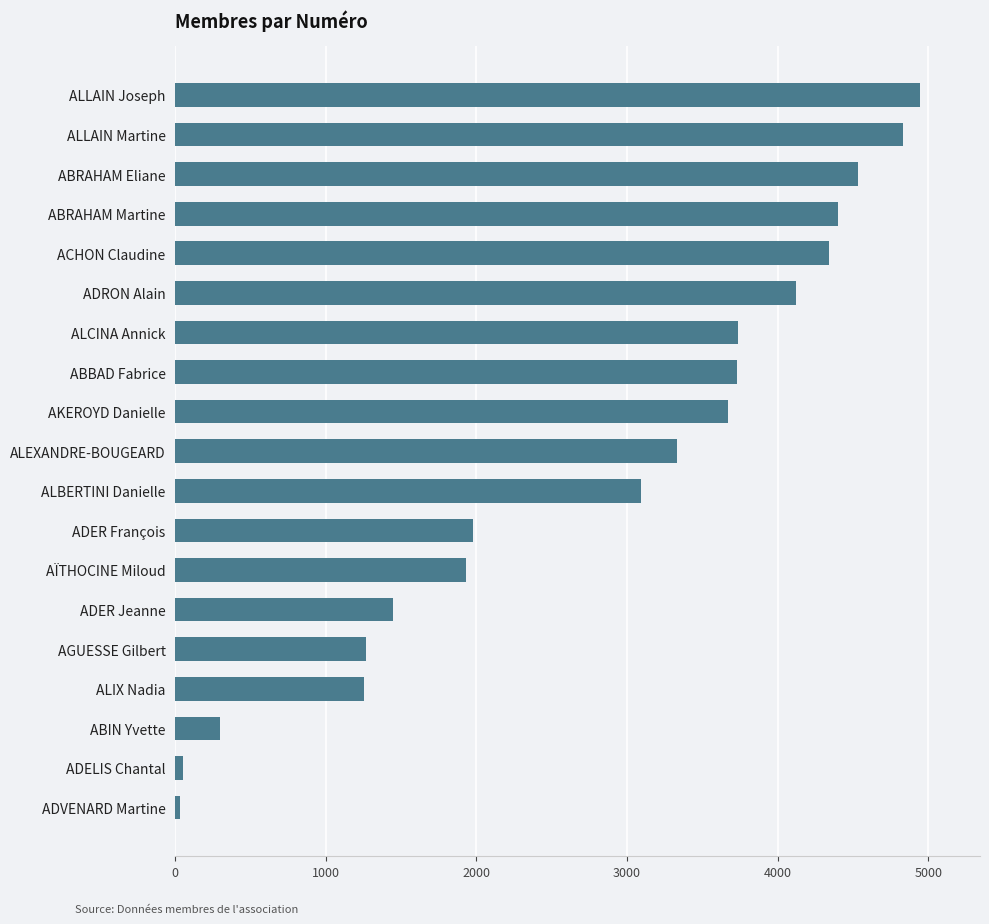

Are the bars grouped side by side (vs. stacked)?

No